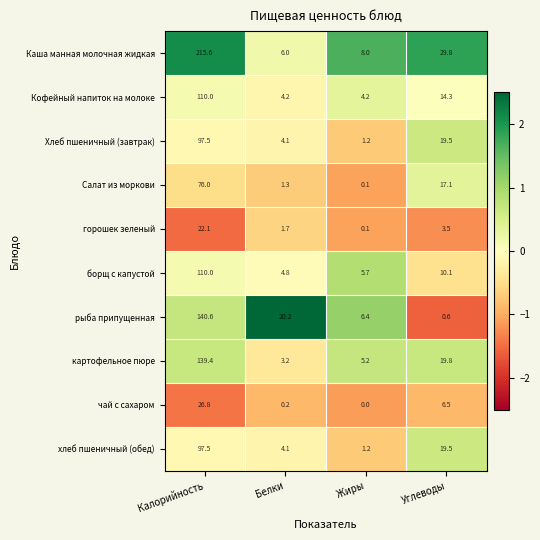

Between Белки and Углеводы, which series saw the biggest shift?

Каша манная молочная жидкая